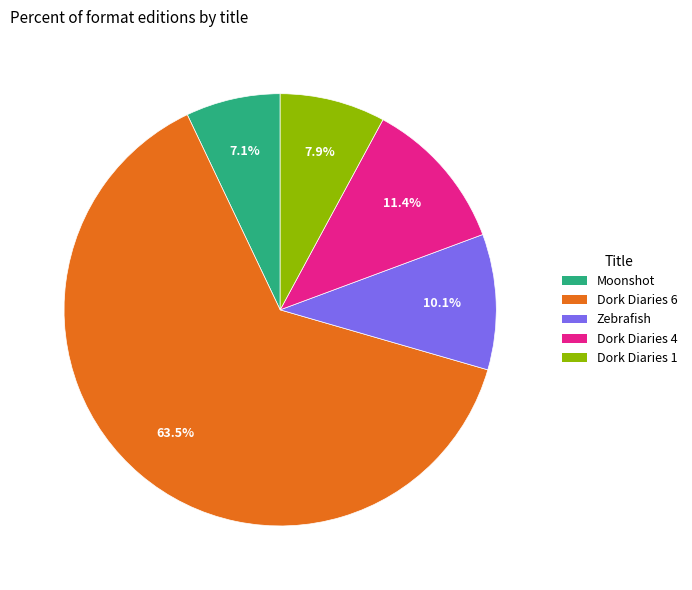

How many slices are in this pie chart?

5